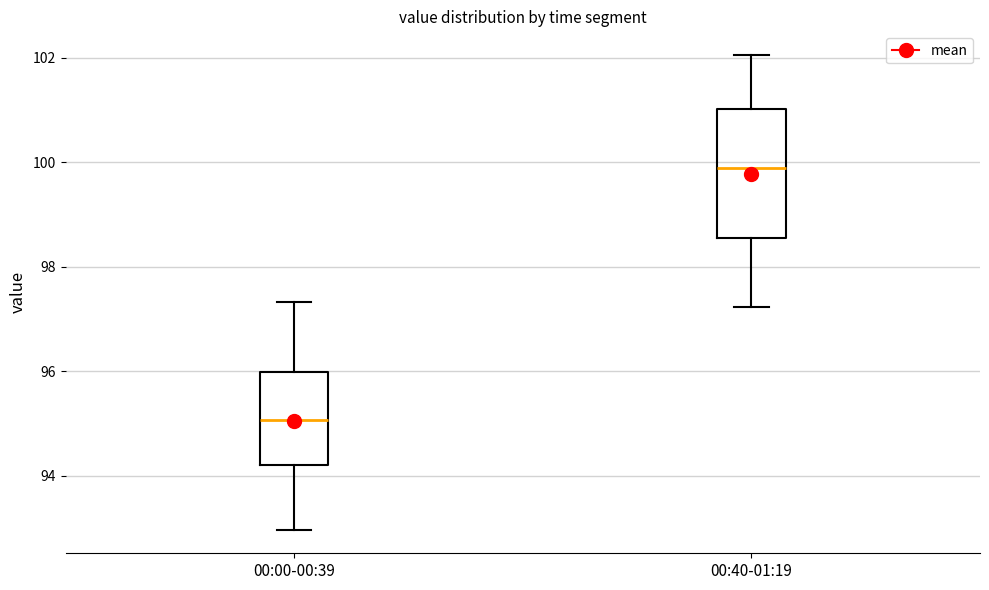

Reading left to right, read every box against the y-axis: the position of its median line, the range the box covers, and the ends of its whiskers. The values are not printed on the chart, so give them approximately, as read against the axis.

00:00-00:39: median 95.0, box 94.2 to 96.0, whiskers 93.0 to 97.4
00:40-01:19: median 99.8, box 98.6 to 101.0, whiskers 97.2 to 102.0